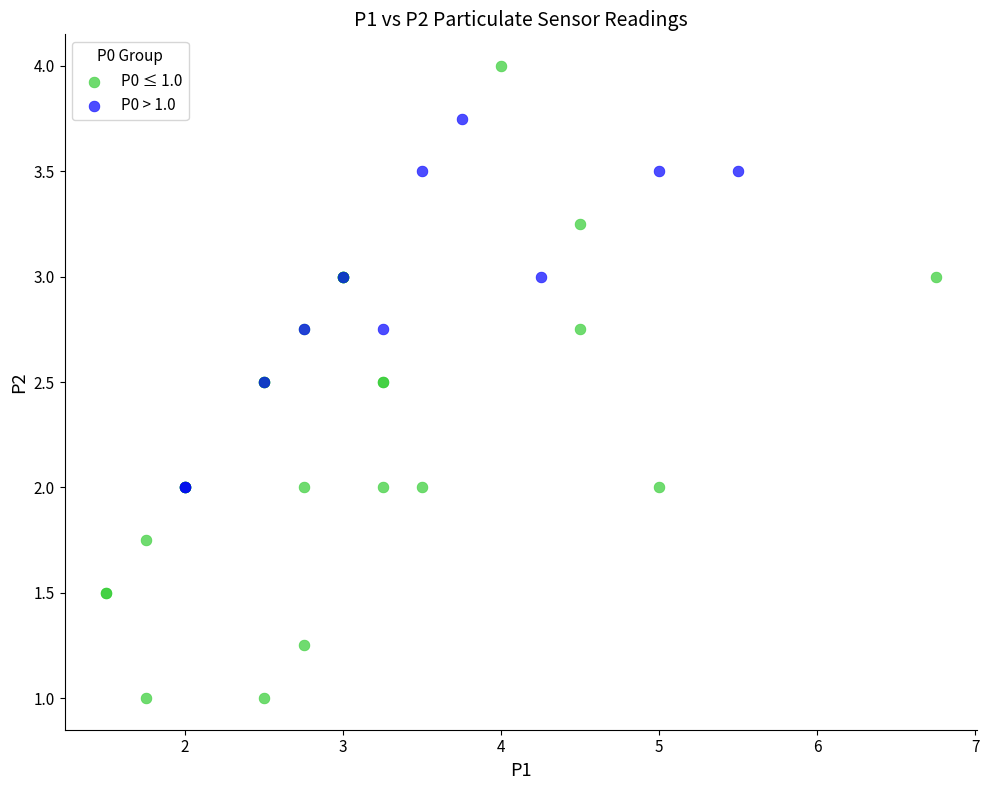

Which series reaches the maximum Y coordinate?

P0 ≤ 1.0